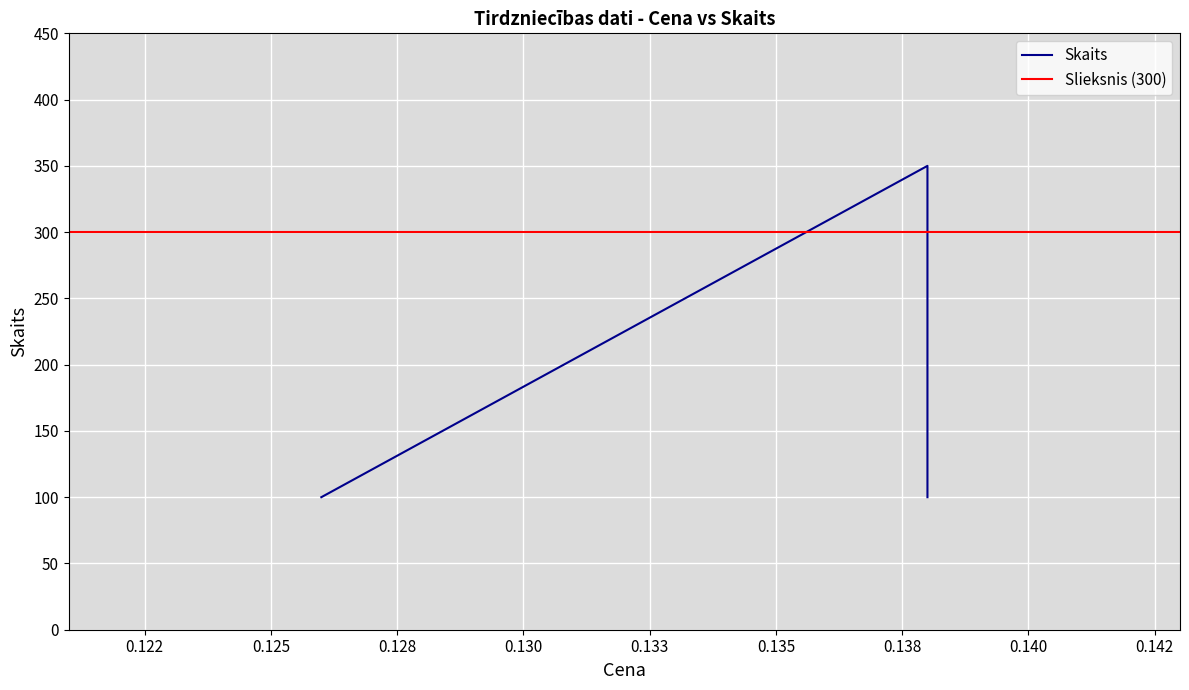

What is the smallest value displayed?

100